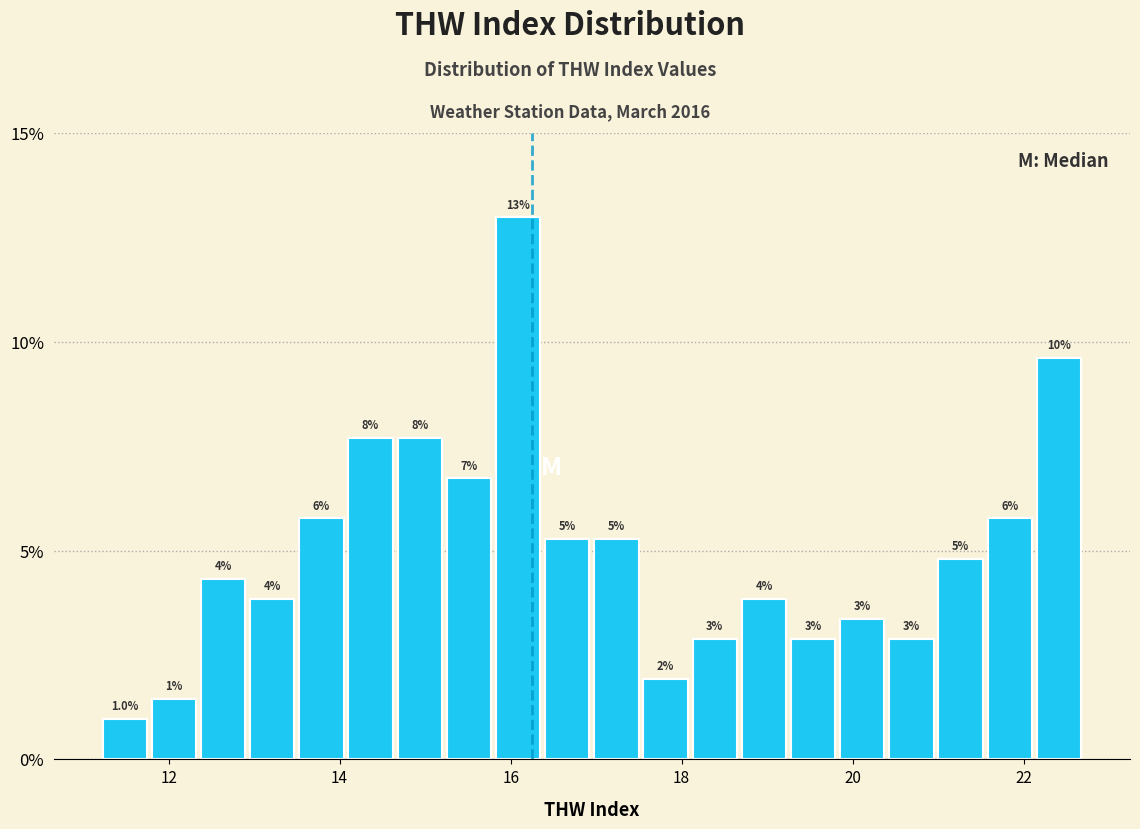

Read against the x-axis, roughly where is the centre of the tallest bar?

16.0